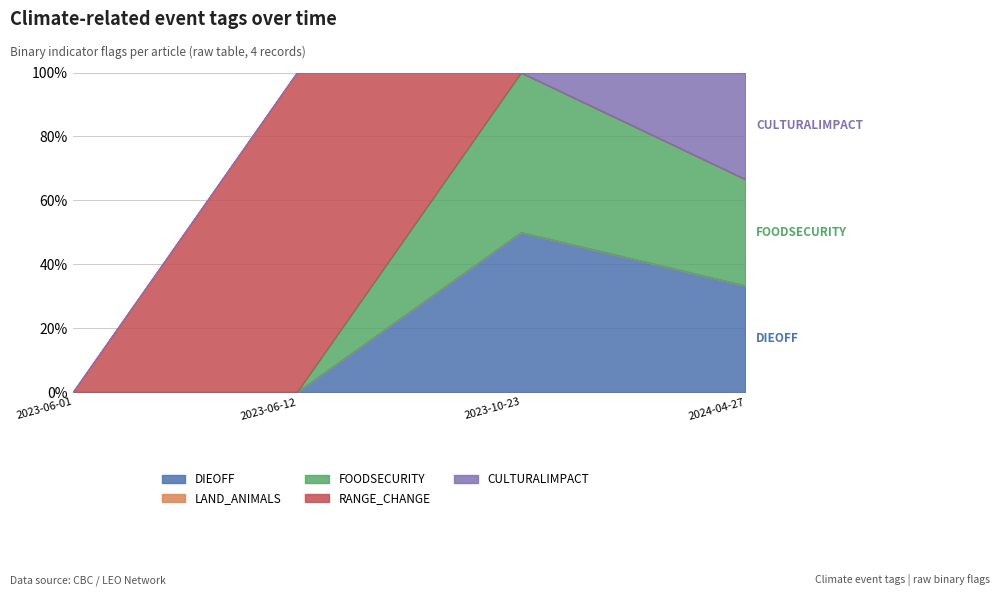

Which has a higher value, 2023-06-01 or 2023-10-23?

2023-10-23